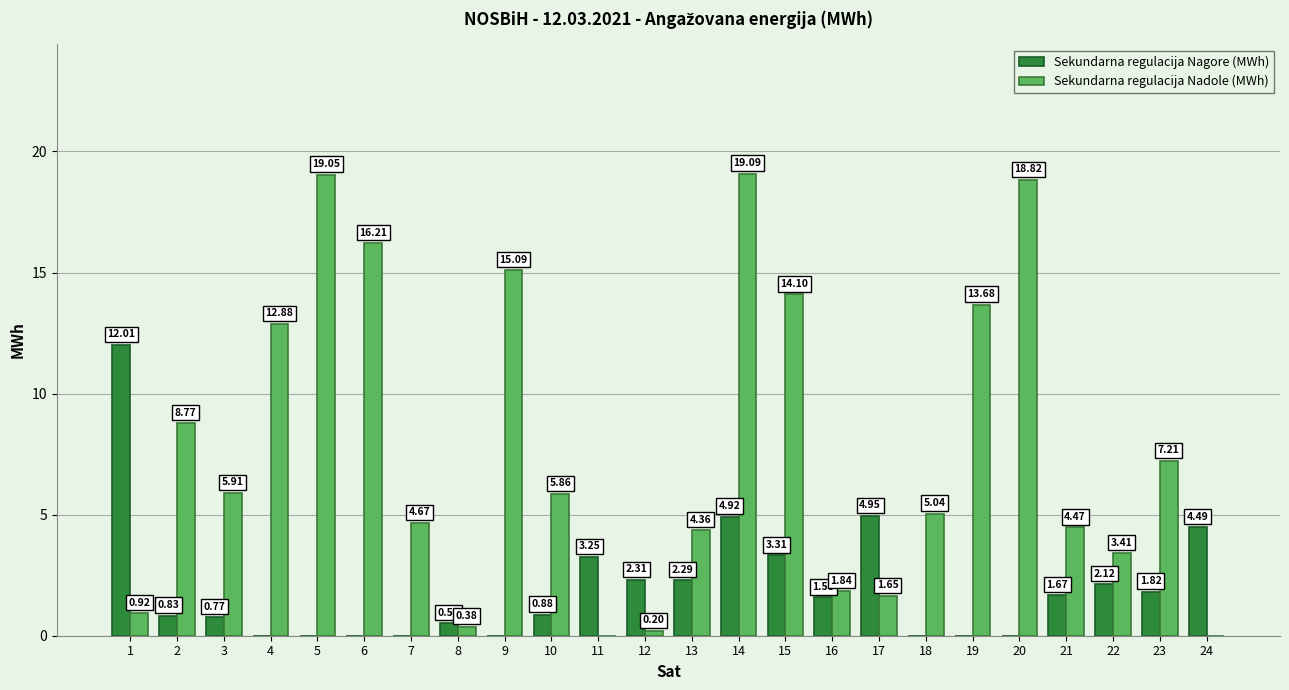

What is the greatest value displayed?

19.1